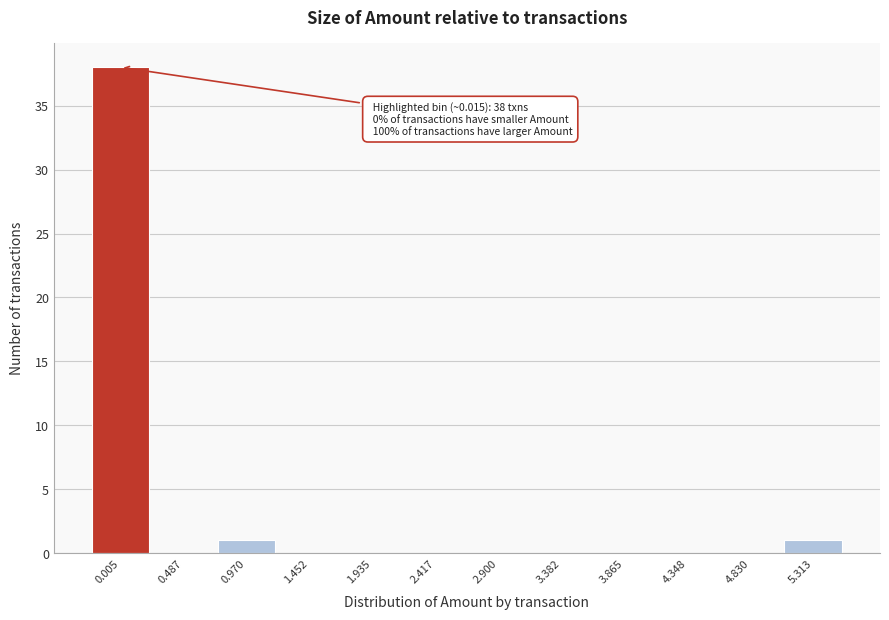

Reading right to left, list all the values displayed in this chart.

5.313=1	4.830=0	4.348=0	3.865=0	3.382=0	2.900=0	2.417=0	1.935=0	1.452=0	0.970=1	0.487=0	0.005=38